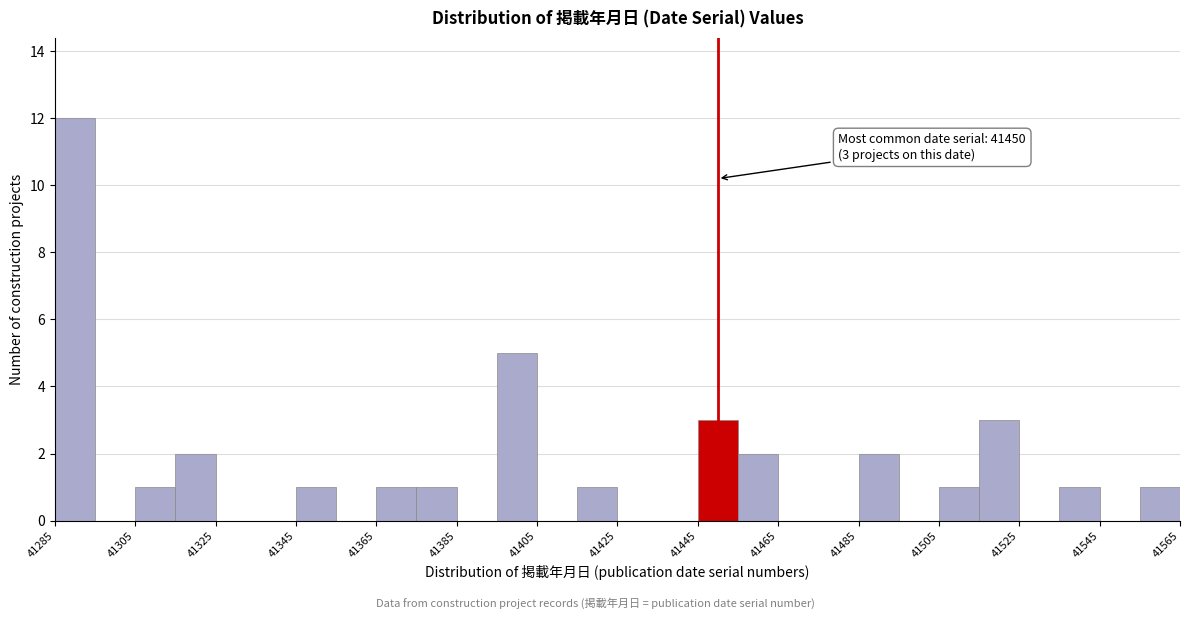

Which range on the x-axis has the tallest bar?

41285 to 41295